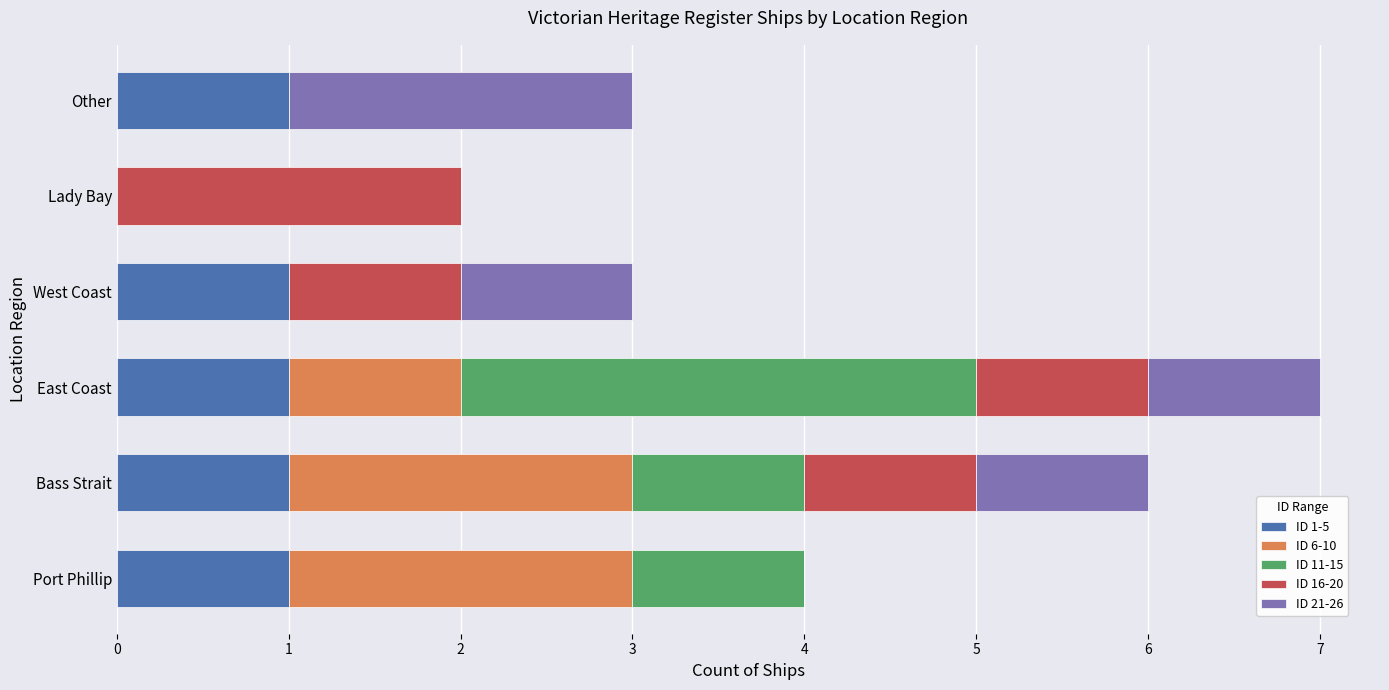

At which category is the sum across all series the highest?

East Coast